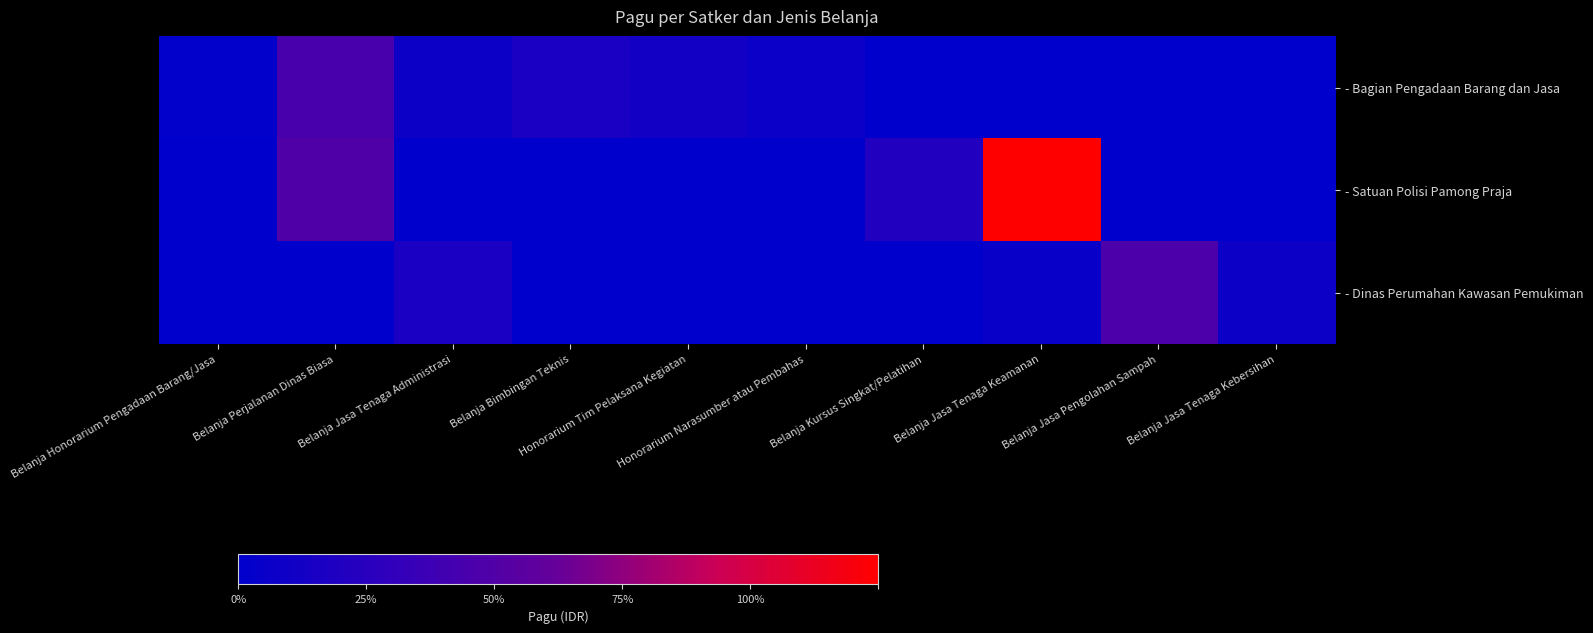

Which label corresponds to the largest value in the chart?

Belanja Jasa Tenaga Keamanan